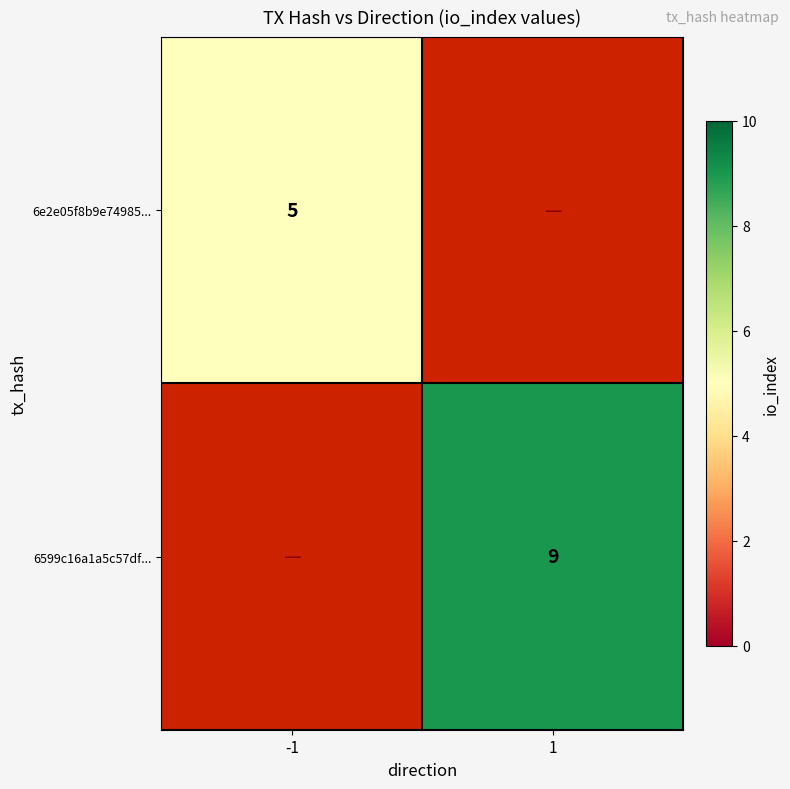

Is it true that 6e2e05f8b9e74985... equals 7 at -1?

False